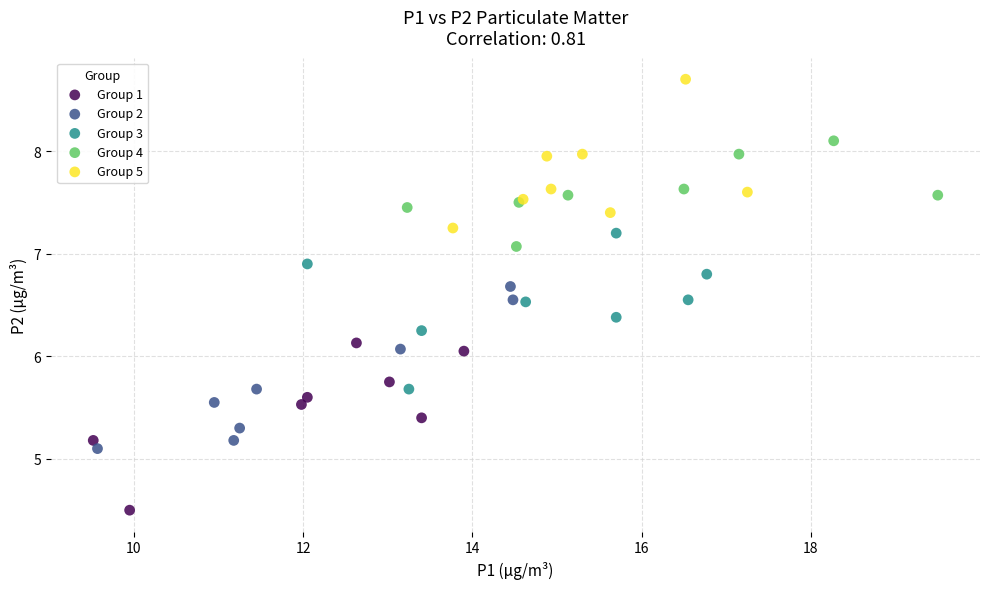

Which series contains the lowest Y value?

Group 1